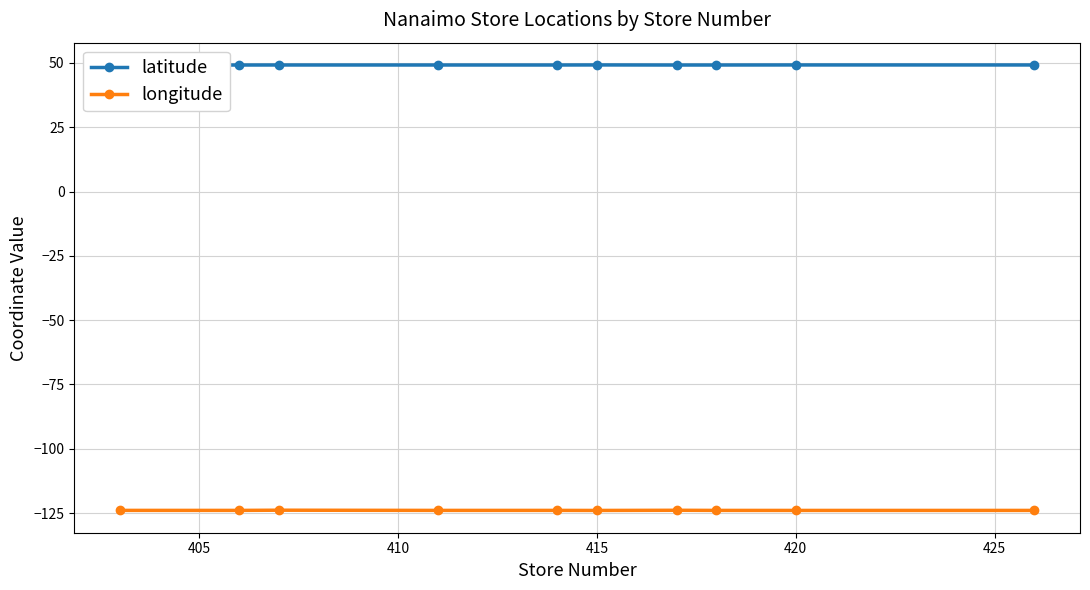

Rank the series by their maximum value, from highest to lowest.

latitude, longitude